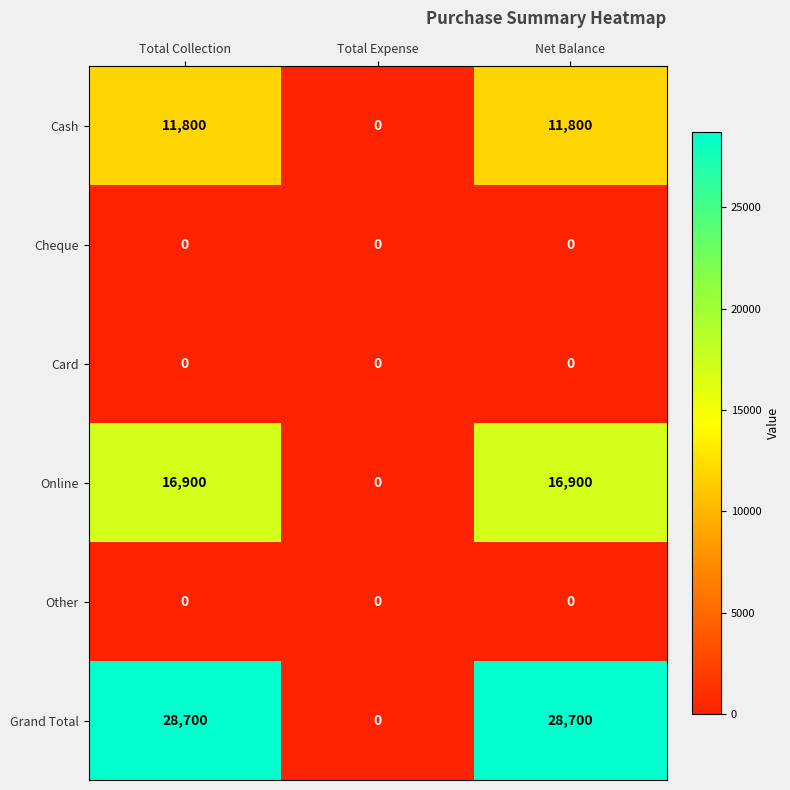

Is it true that Online equals 16900 at Total Collection?

True